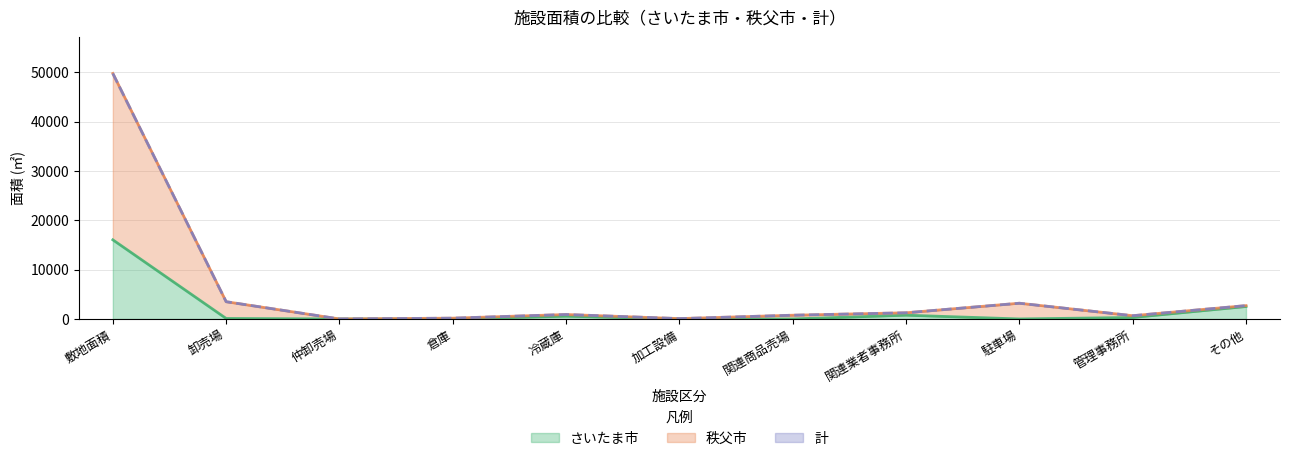

List the series in order of their peak value, highest first.

秩父市, 計, さいたま市